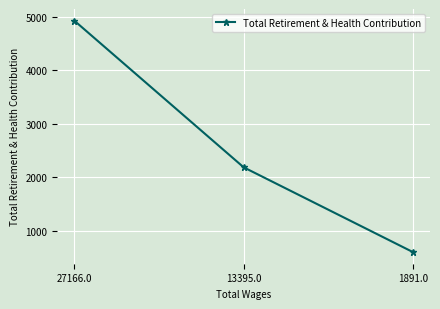

What is the label of the 2nd point from the right?

13395.0